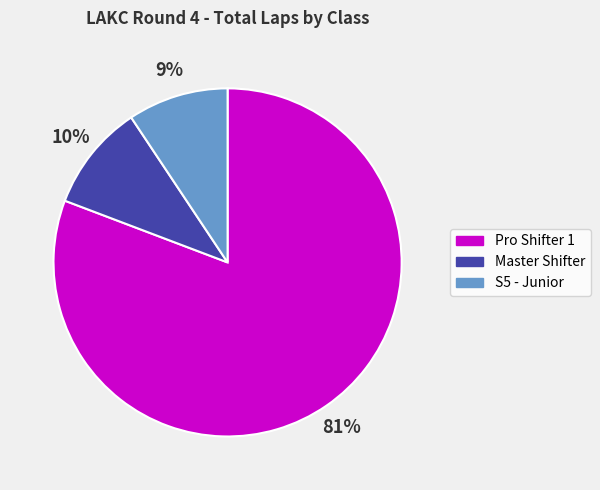

Which category accounts for the majority?

Pro Shifter 1